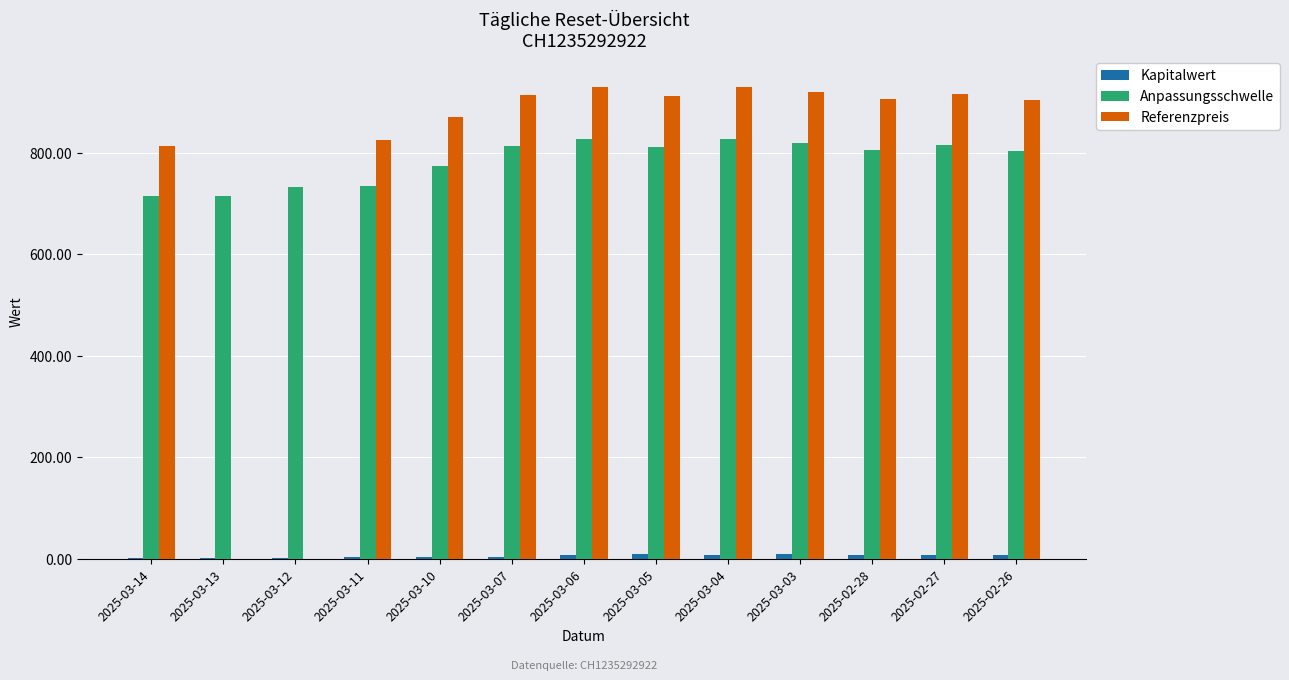

The value of Referenzpreis at 2025-03-10 is 869.6. True or false?

True